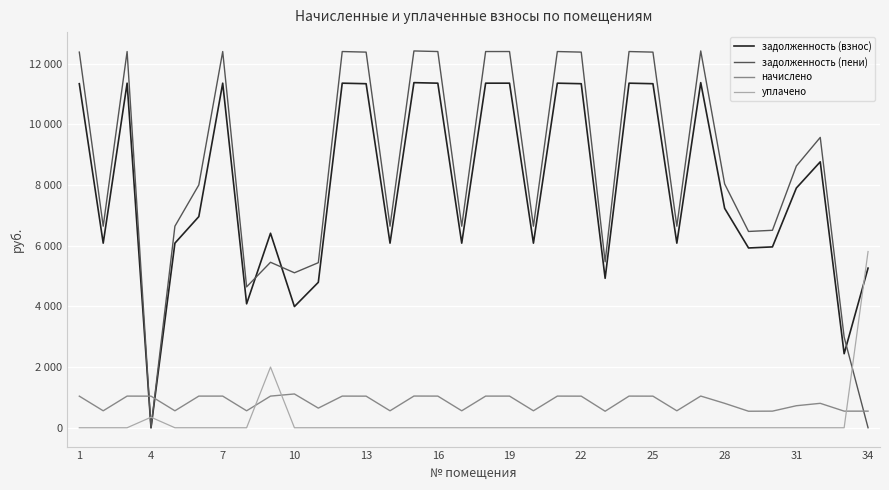

Does the chart have visible grid lines?

Yes